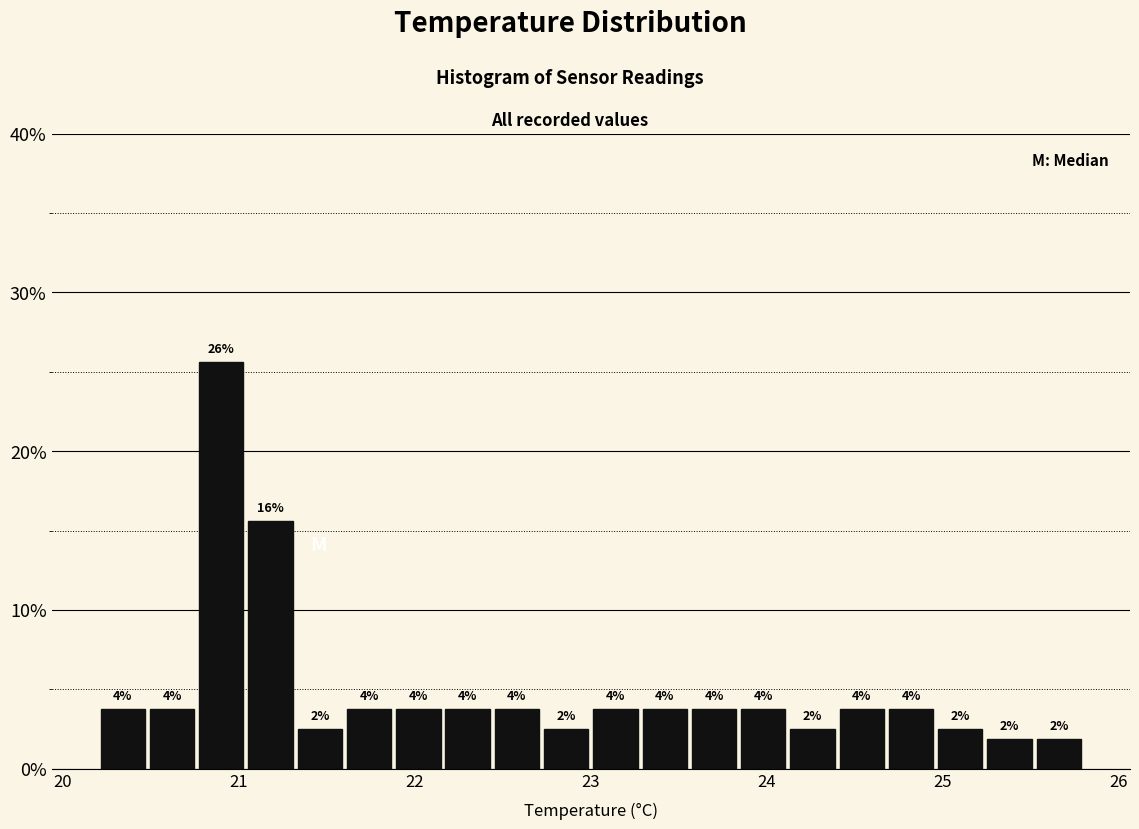

Around what value on the x-axis is the tallest bar? Give the approximate position of its centre, as read against the axis.

20.9